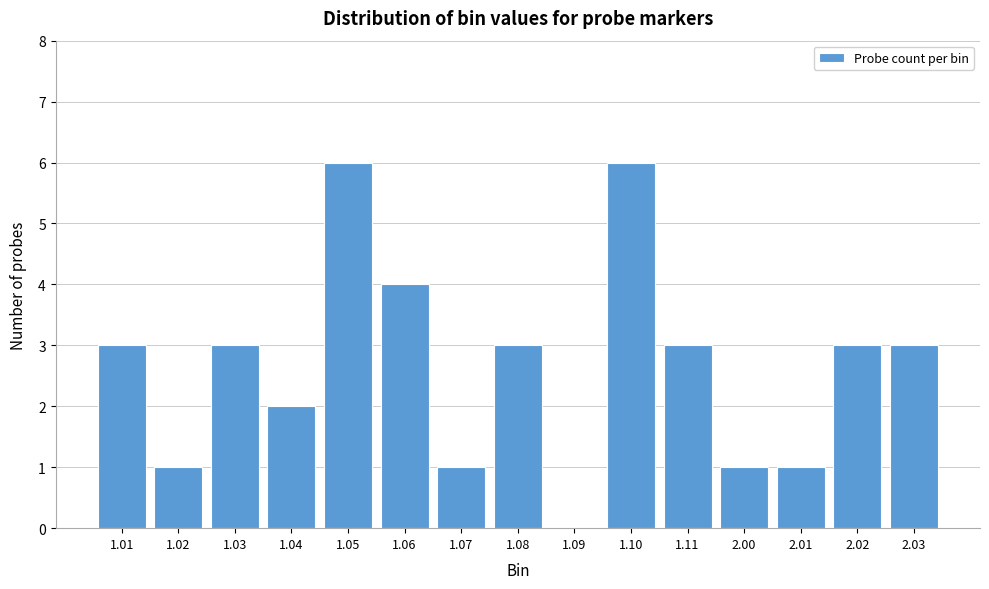

Reading left to right, transcribe all the data shown in this chart.

1.01=3	1.02=1	1.03=3	1.04=2	1.05=6	1.06=4	1.07=1	1.08=3	1.09=0	1.10=6	1.11=3	2.00=1	2.01=1	2.02=3	2.03=3